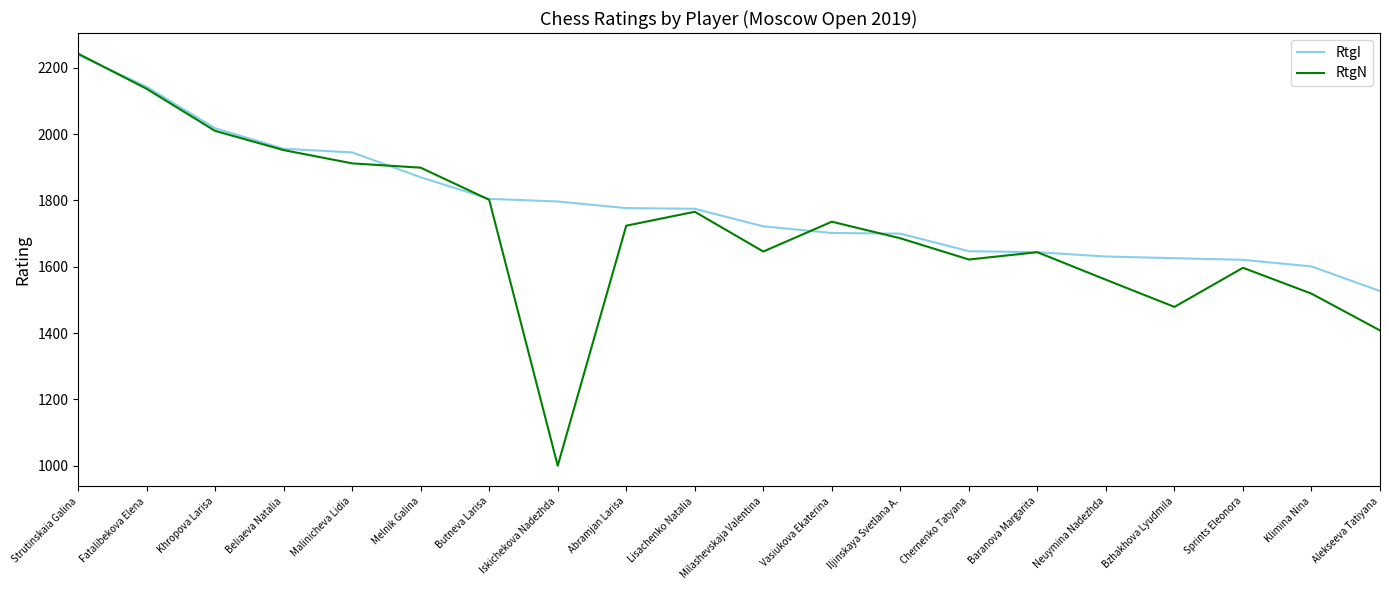

At Neuymina Nadezhda, list the series in order from largest to smallest.

RtgI, RtgN